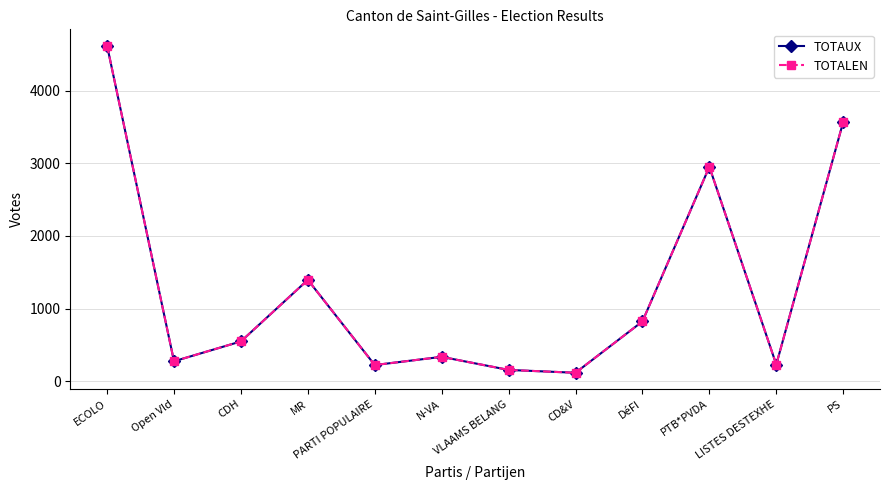

Is this an area chart (filled region under the line)?

No